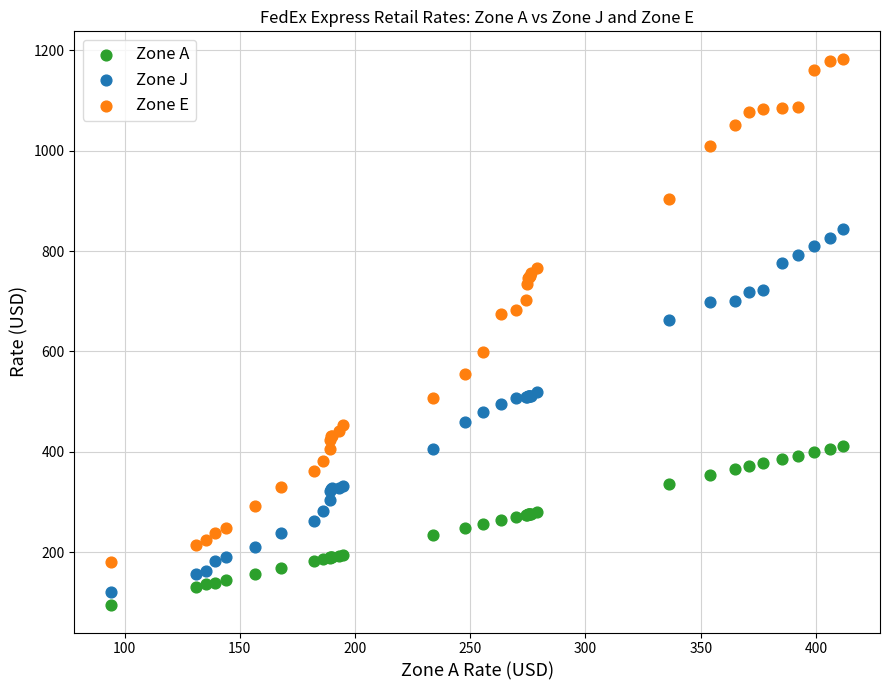

Which series reaches the maximum Y coordinate?

Zone E